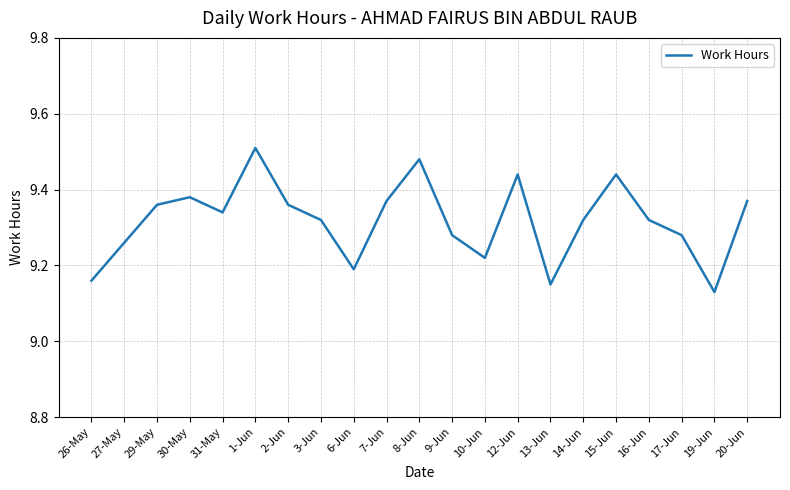

What position from the right is 13-Jun?

7